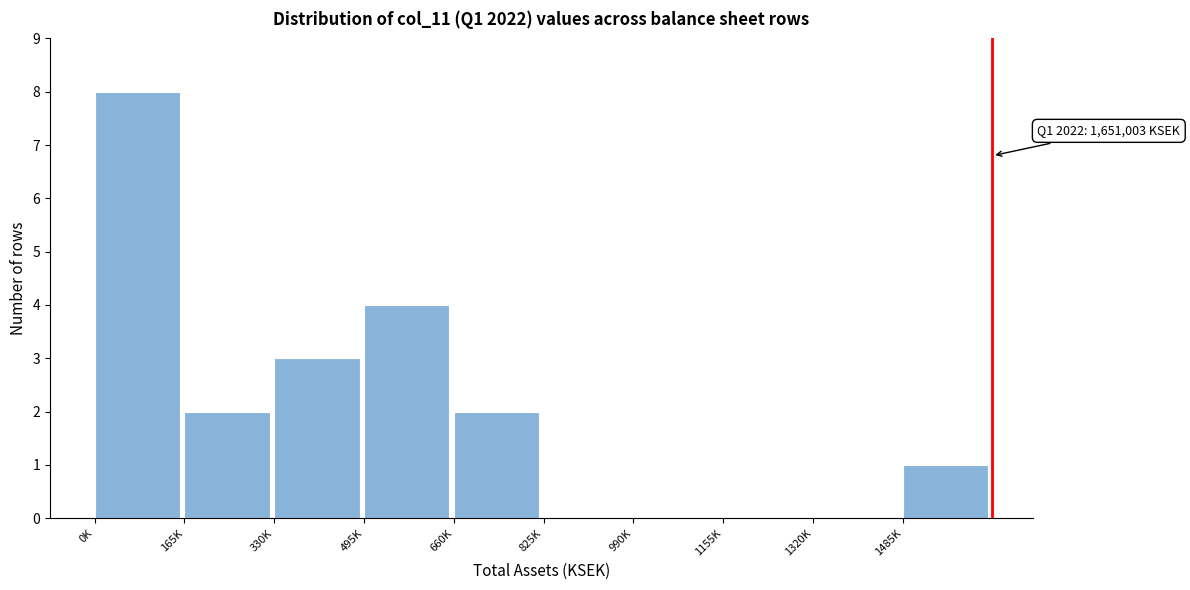

Reading left to right, what are all the values shown in this chart?

0K=8	165K=2	330K=3	495K=4	660K=2	825K=0	990K=0	1155K=0	1320K=0	1485K=1